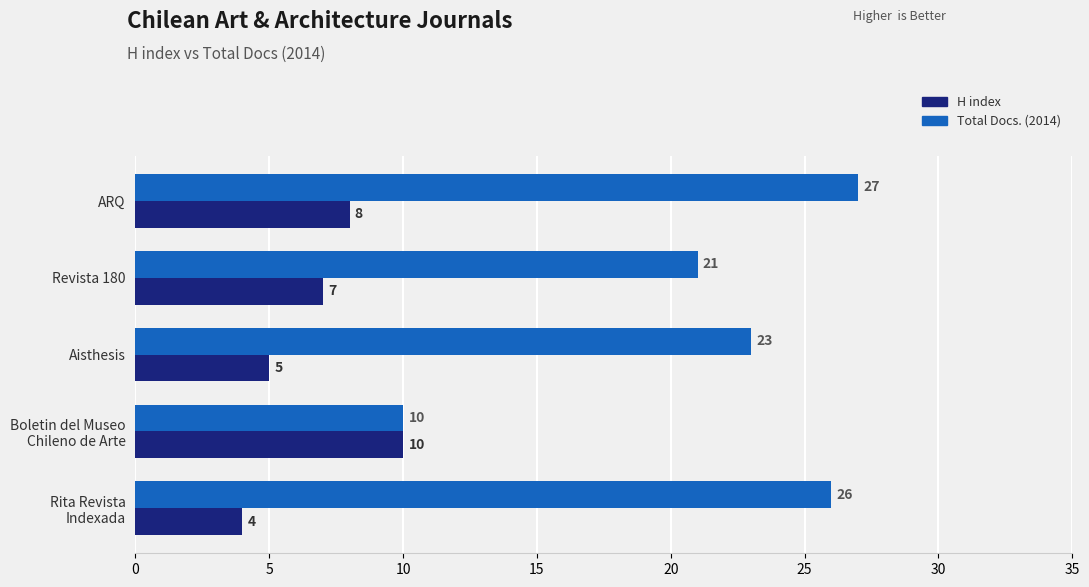

What is the sum of all H index values?

34